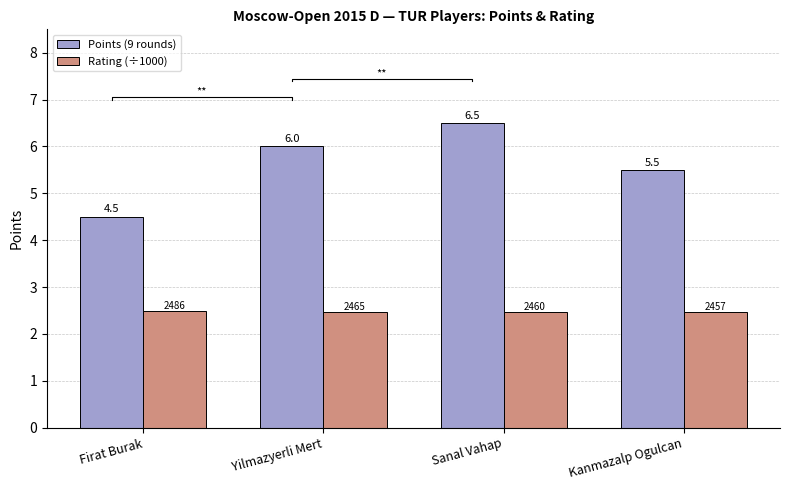

How many data points does each series have?

4